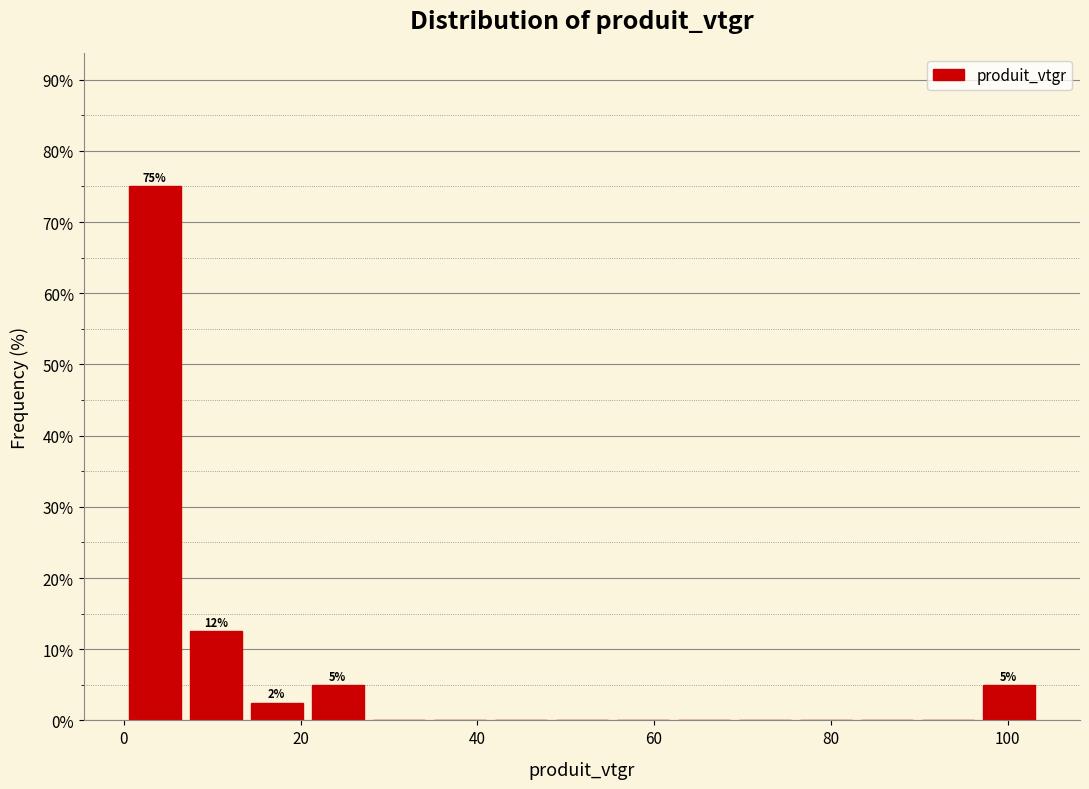

Around what value on the x-axis is the tallest bar? Give the approximate position of its centre, as read against the axis.

4